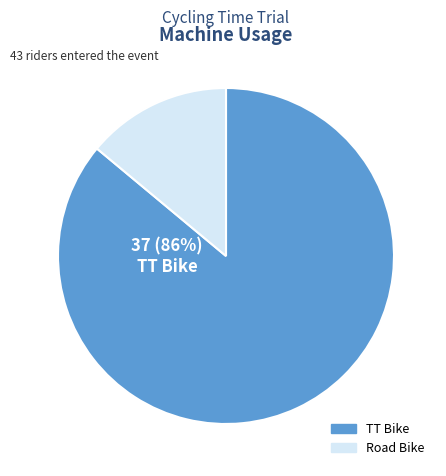

To the nearest percent, what is the average slice percentage?

50%